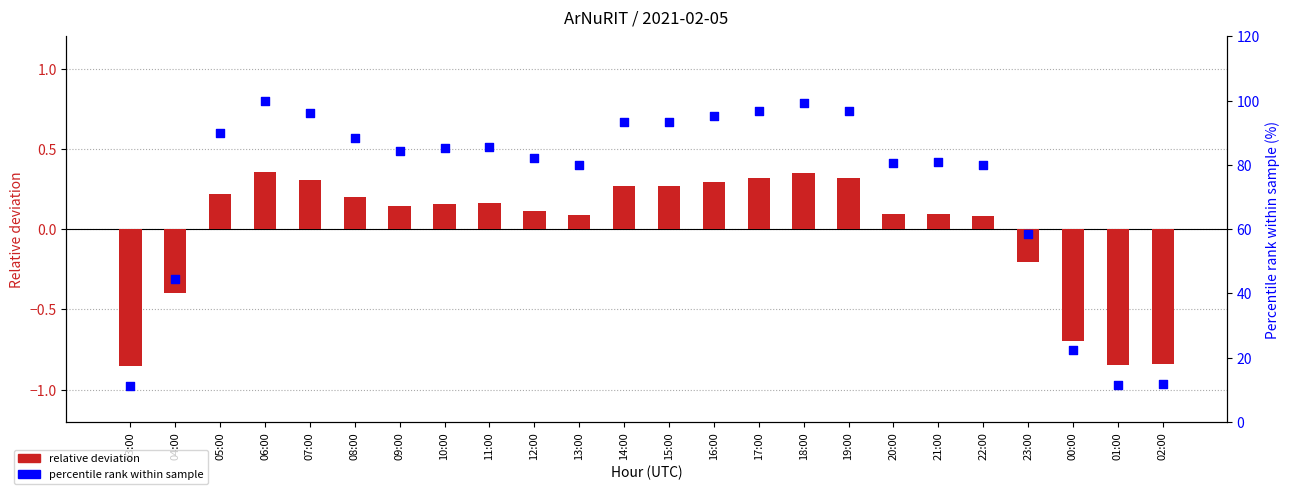

At which category is the sum across all series the highest?

06:00